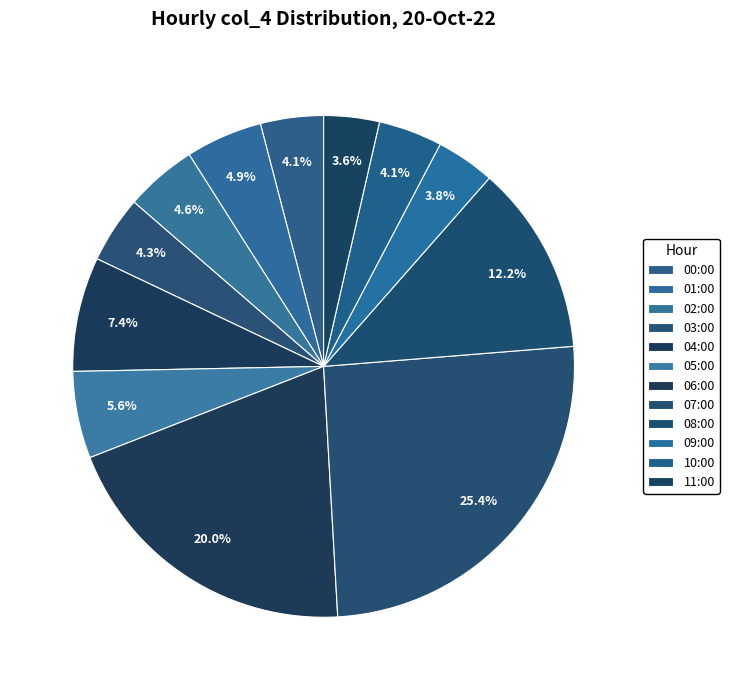

Rank the categories by value from highest to lowest.

07:00, 06:00, 08:00, 04:00, 05:00, 01:00, 02:00, 03:00, 10:00, 00:00, 09:00, 11:00